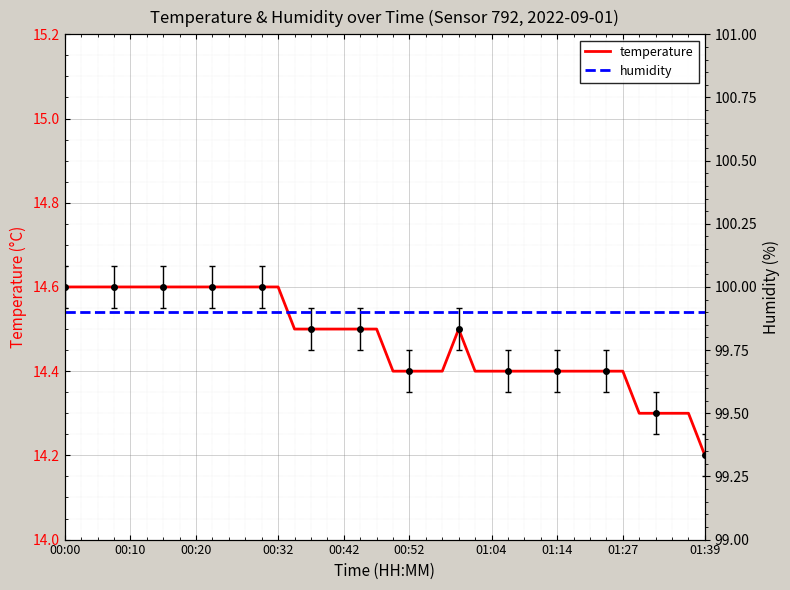

At 22, list the series in order from largest to smallest.

humidity, temperature